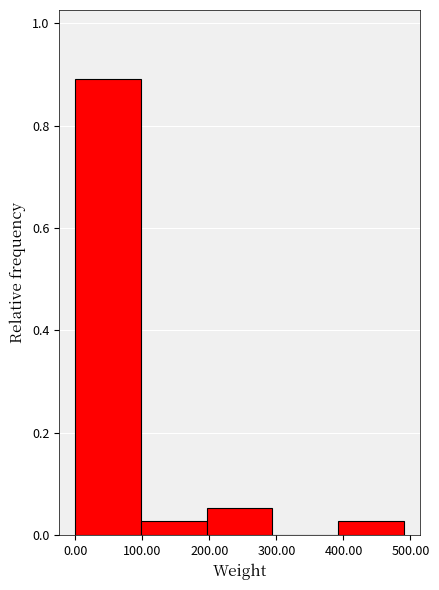

How tall is the bar that spans 100 to 200 on the x-axis? Neither the bar edges nor the heights are printed on the chart, so give them approximately, as read against the axes.

0.02